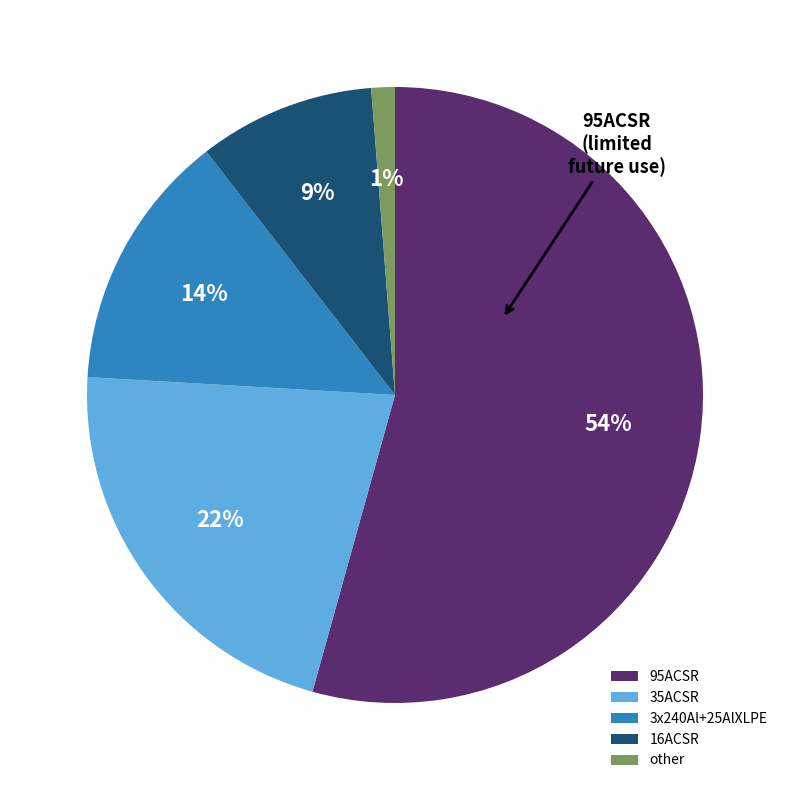

What is the smallest slice in the pie chart?

other